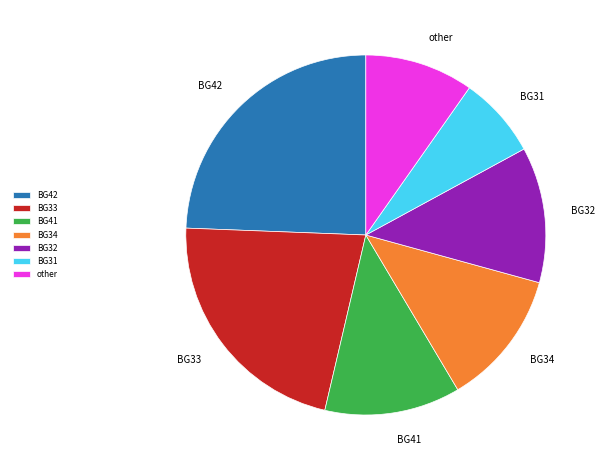

What is the largest slice in the pie chart?

BG42